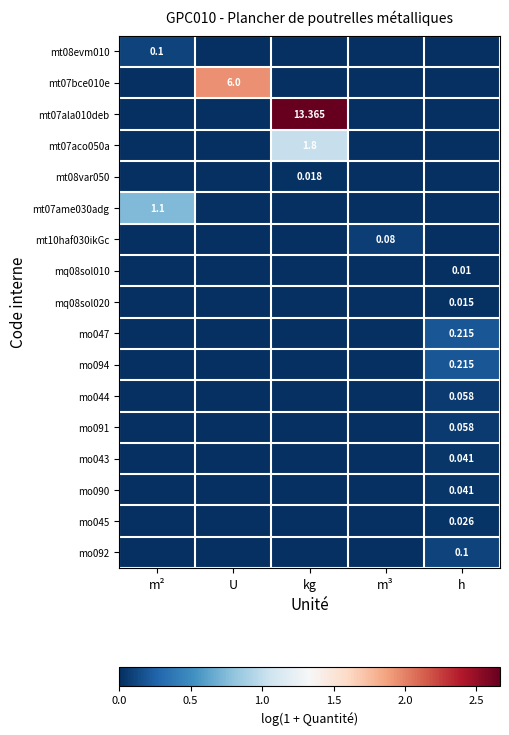

Which series has the widest spread of values?

mt07ala010deb